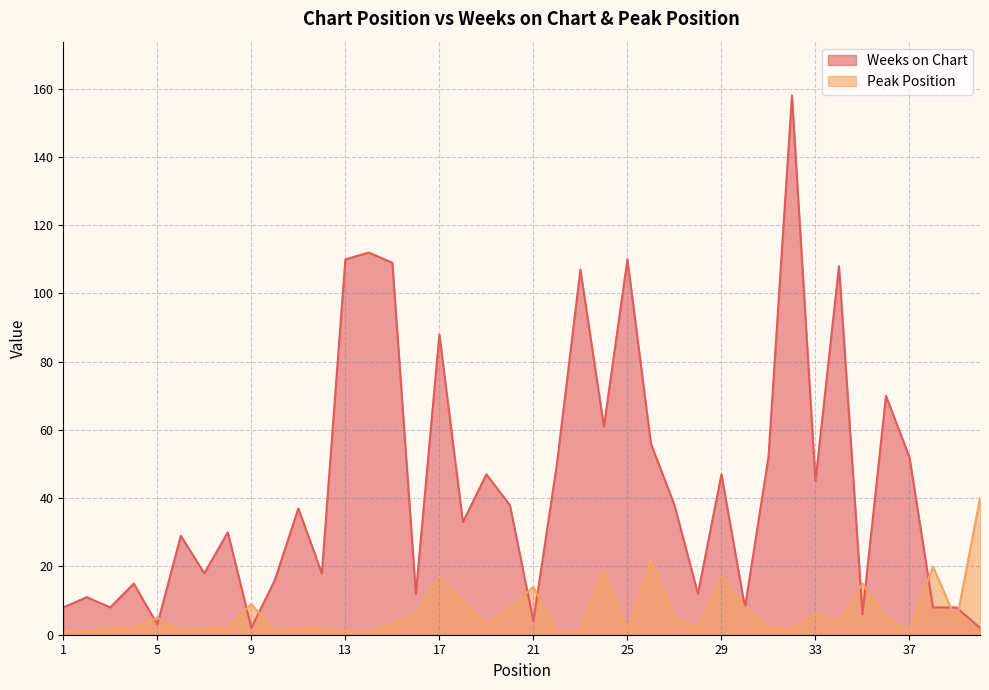

What is the difference between the highest and lowest values at 16?

6